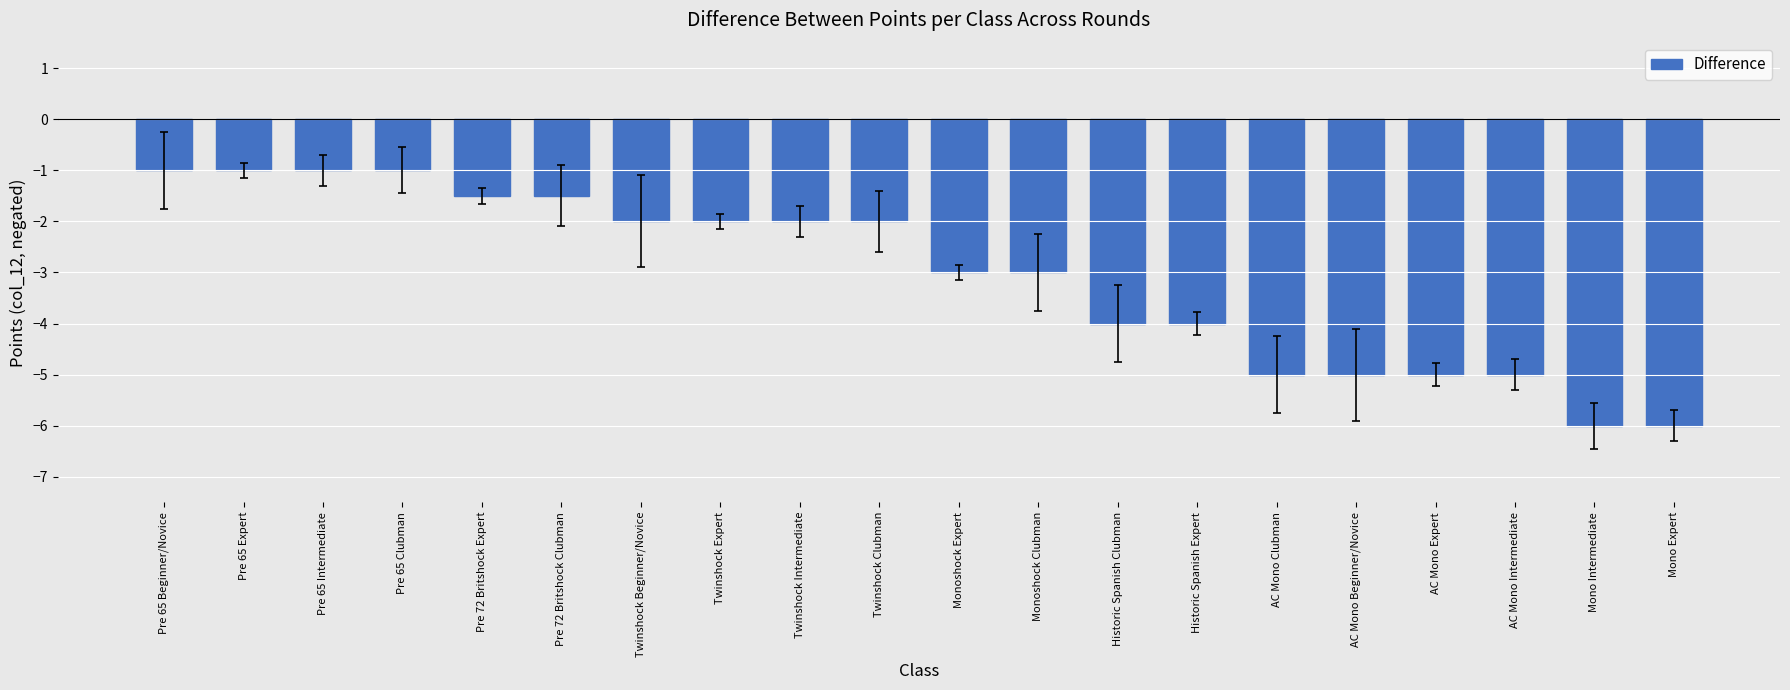

The chart shows a value of -3.0 at AC Mono Expert. True or false?

False